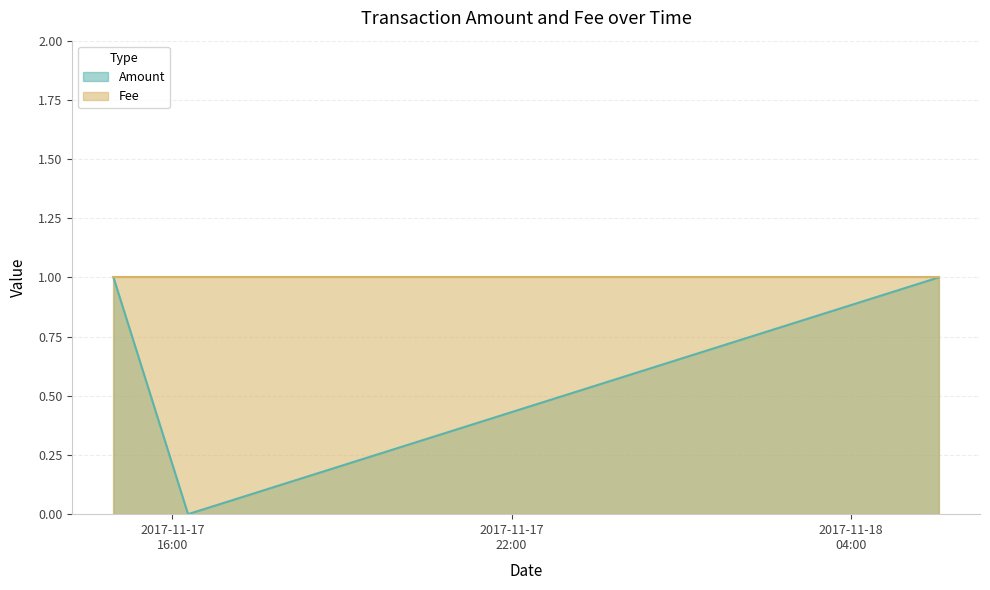

Does the chart display data point markers on the line(s)?

No